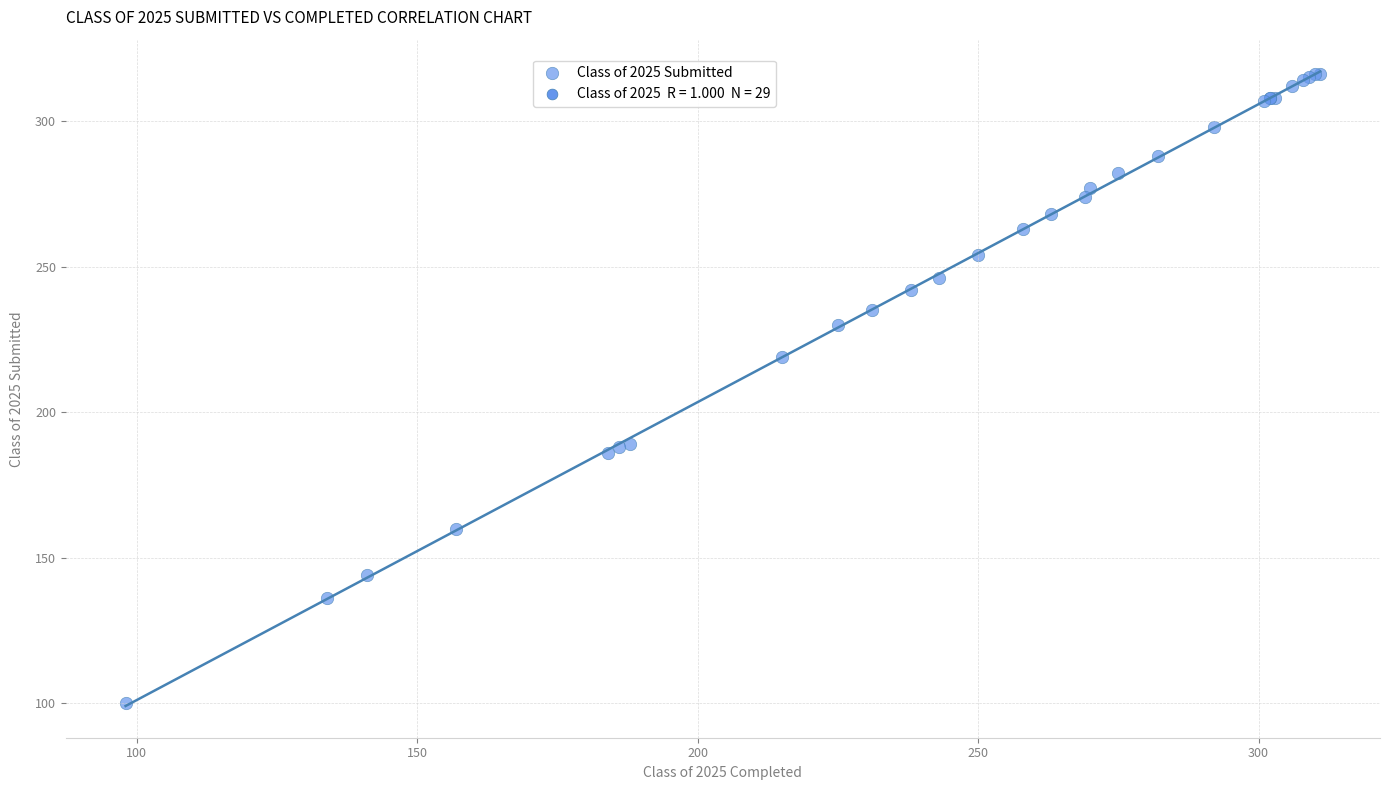

What Y value in the scatter plot is closest to 208?

219